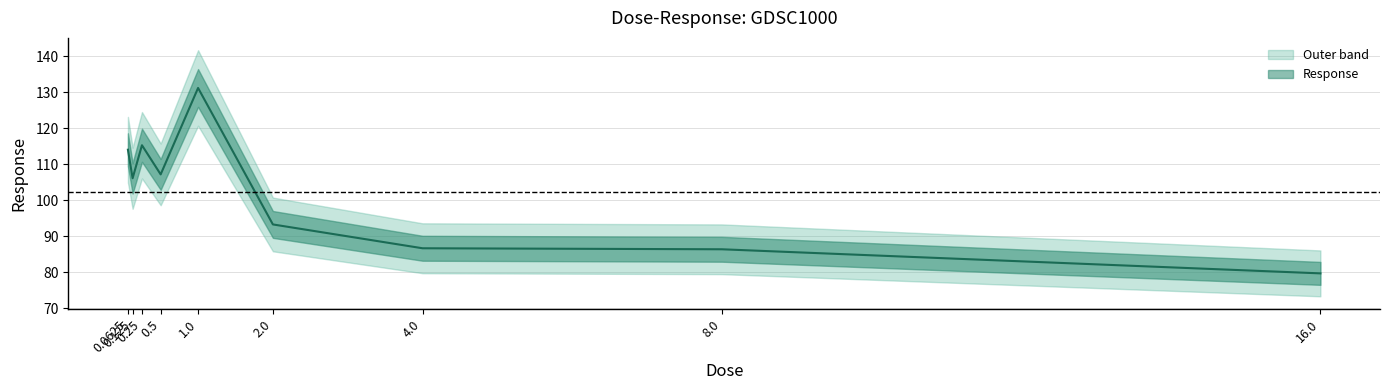

Reading left to right, what are all the values shown in this chart?

114.0	106.1	115.2	107.1	131.2	93.2	86.6	86.3	79.7